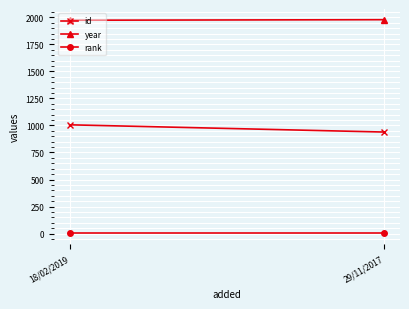

What is the lowest value of the rank series?

1